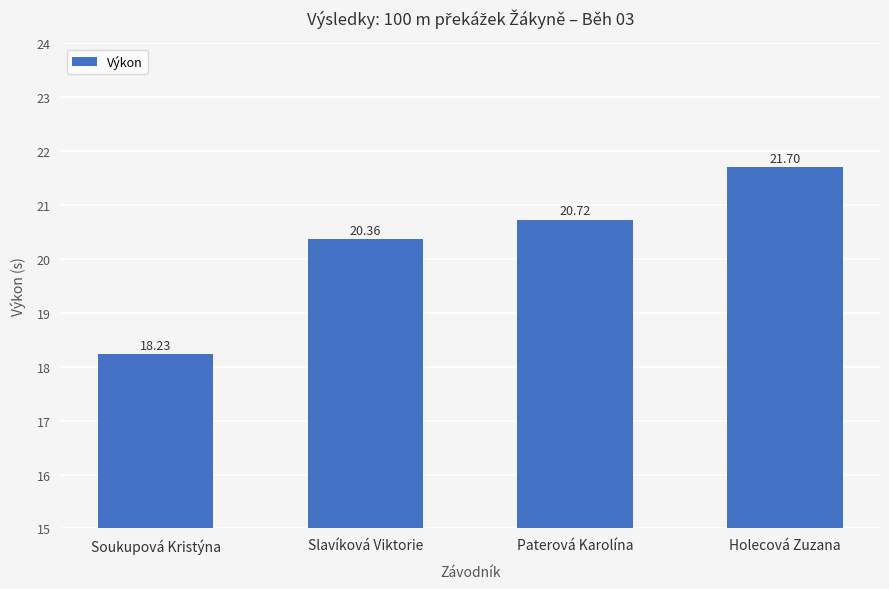

List the labels in order of value, smallest first.

Soukupová Kristýna, Slavíková Viktorie, Paterová Karolína, Holecová Zuzana